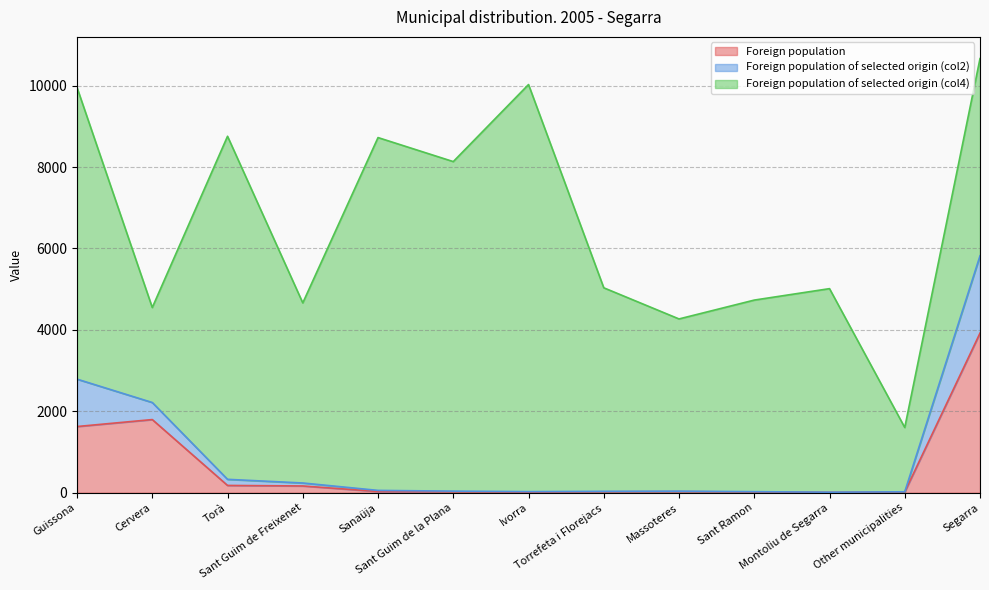

What is the label of the 13th point from the right?

Guissona